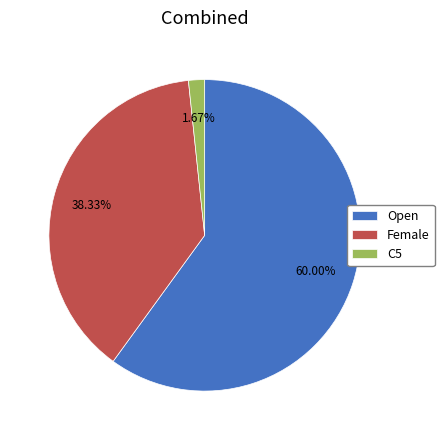

To the nearest percent, what is the difference between the largest and smallest slice percentages?

58%